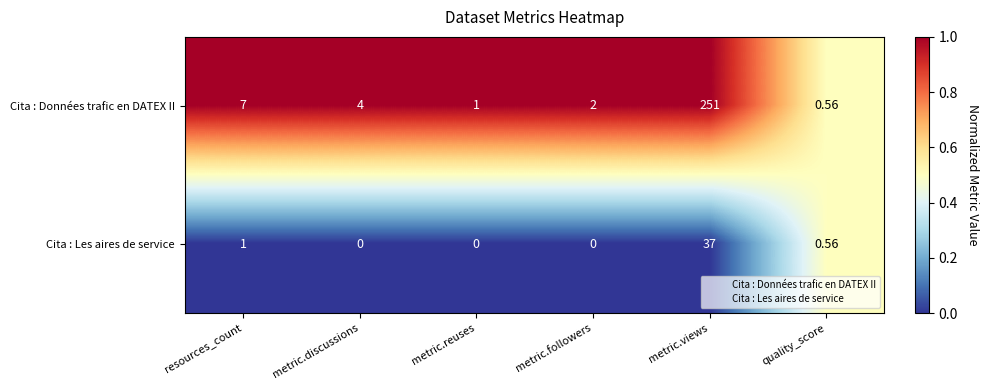

At which label is Cita : Les aires de service closest to 18?

resources_count